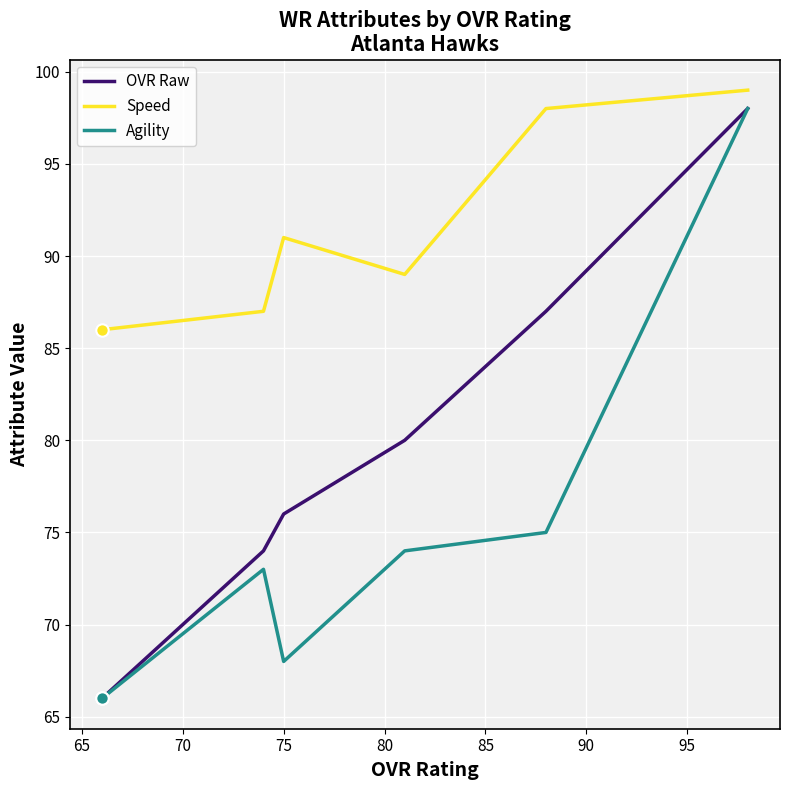

Which series contains the highest Y value?

Speed